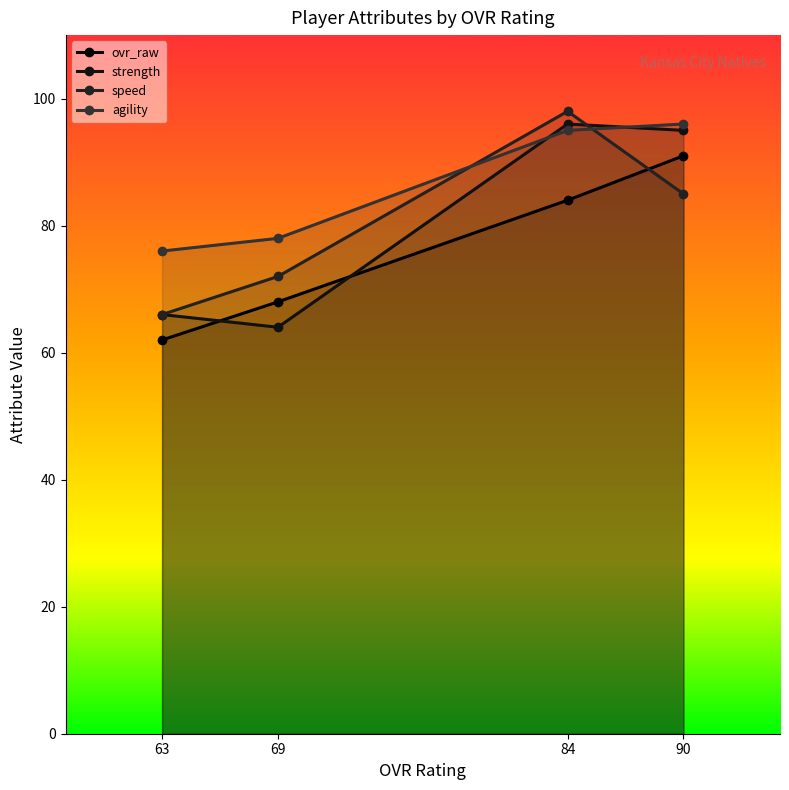

Which series has the largest total across all categories?

agility